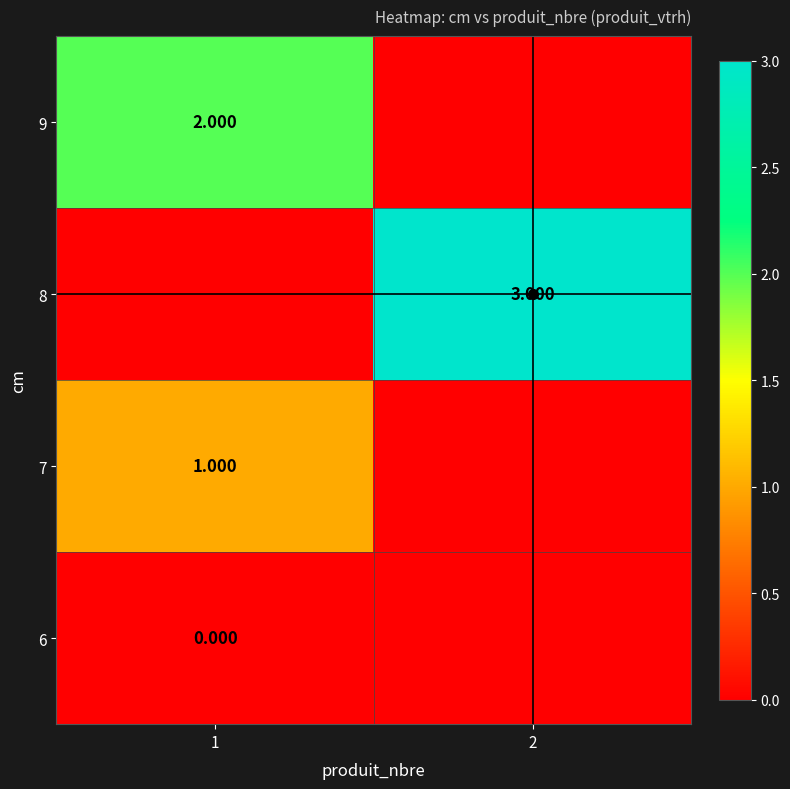

What is the sum of the 8 values at 1 and 2?

3